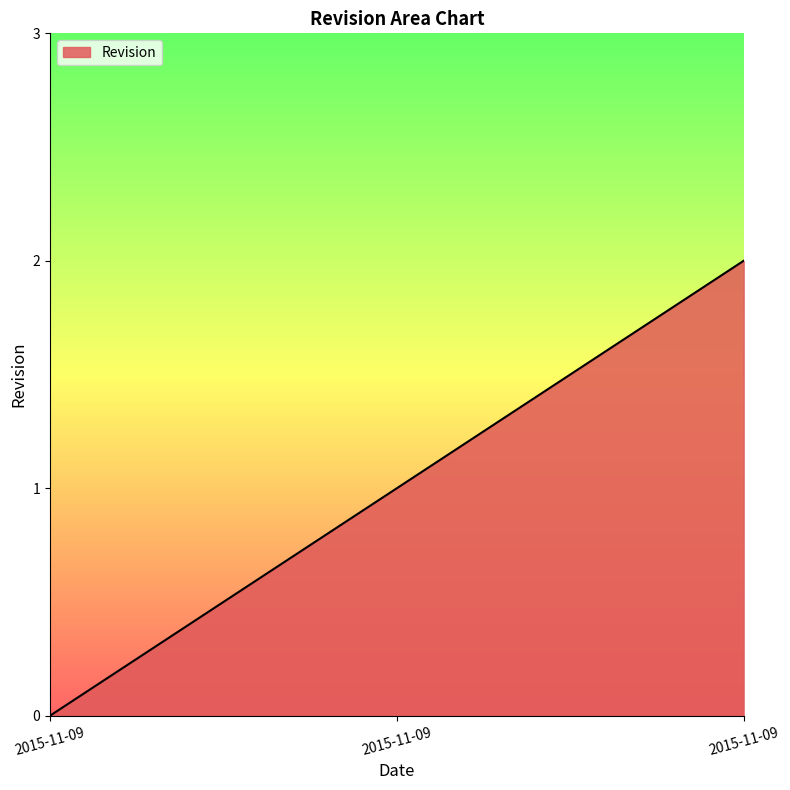

True or false: the data shows 1 at 2015-11-09.

True